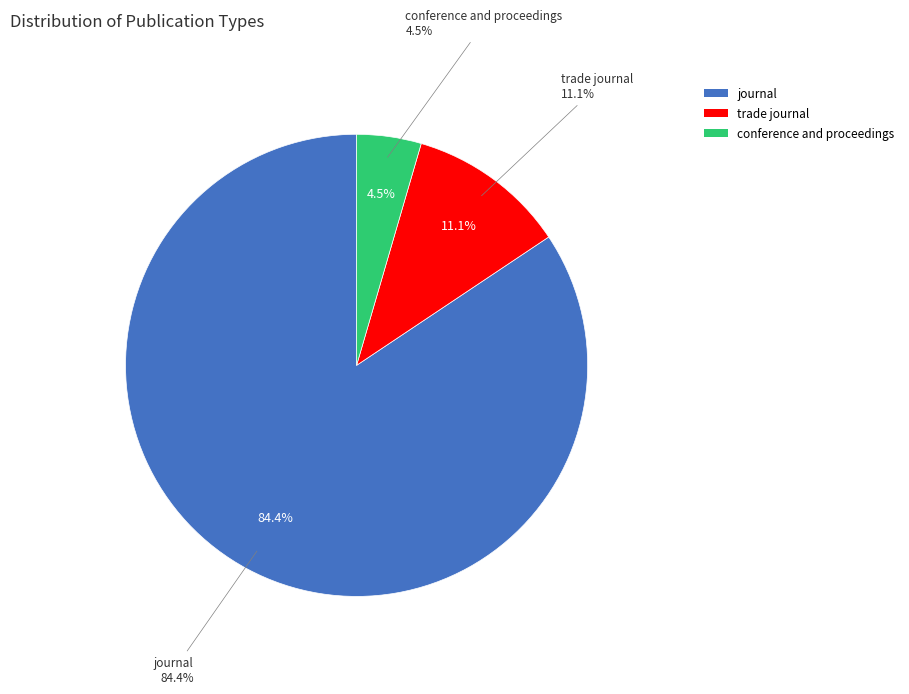

Combined, do conference and proceedings and trade journal account for over 50%?

No